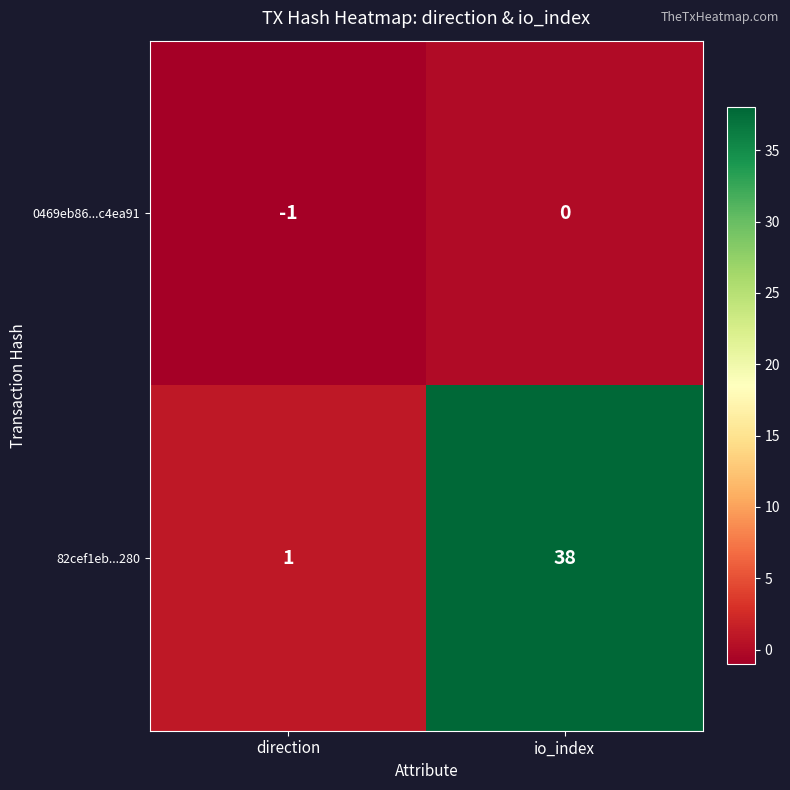

What is the sum of the 82cef1eb...280 values at direction and io_index?

39